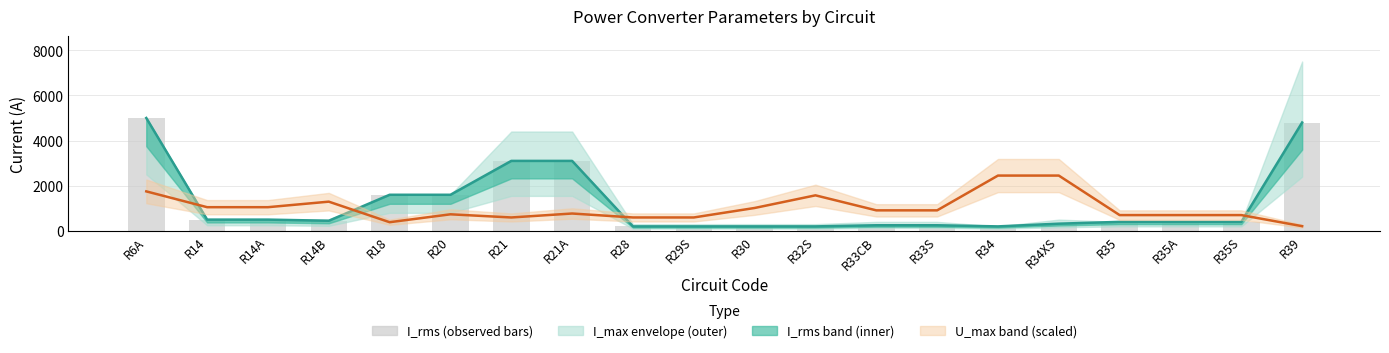

At which category is the sum across all series the highest?

R6A